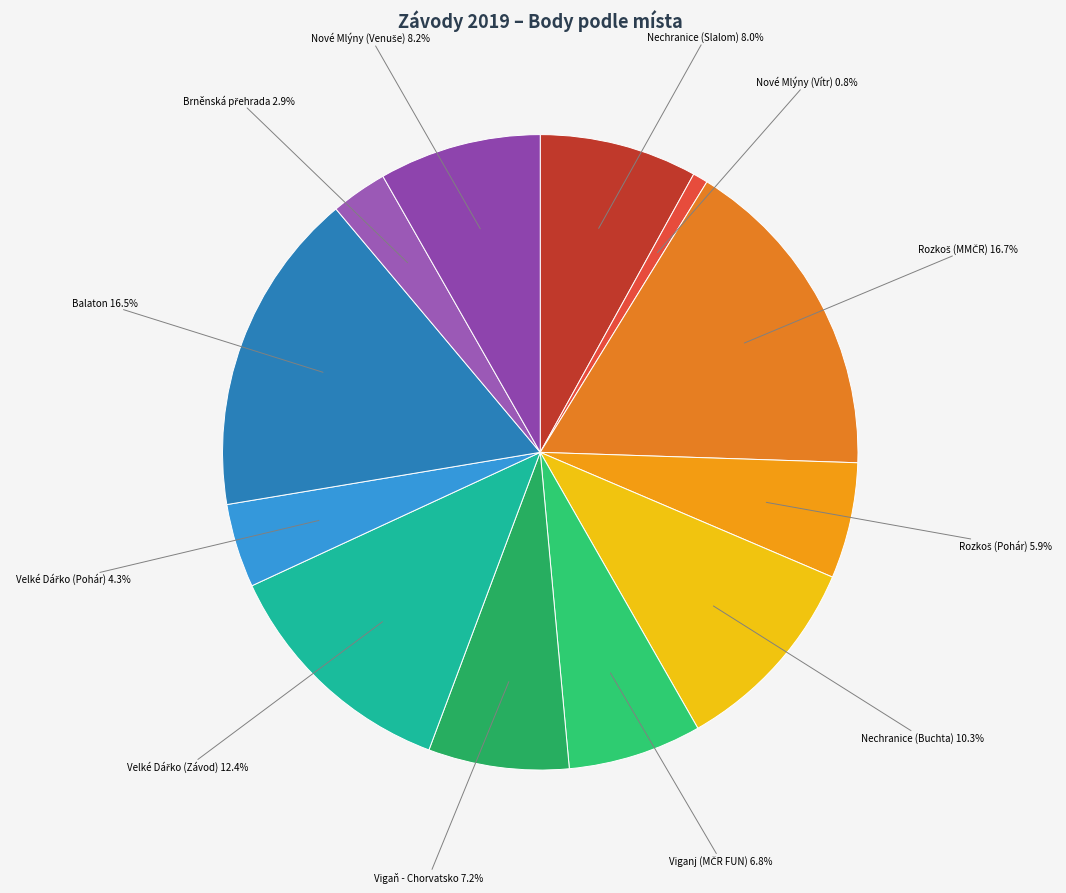

Is there a majority slice in this chart?

No